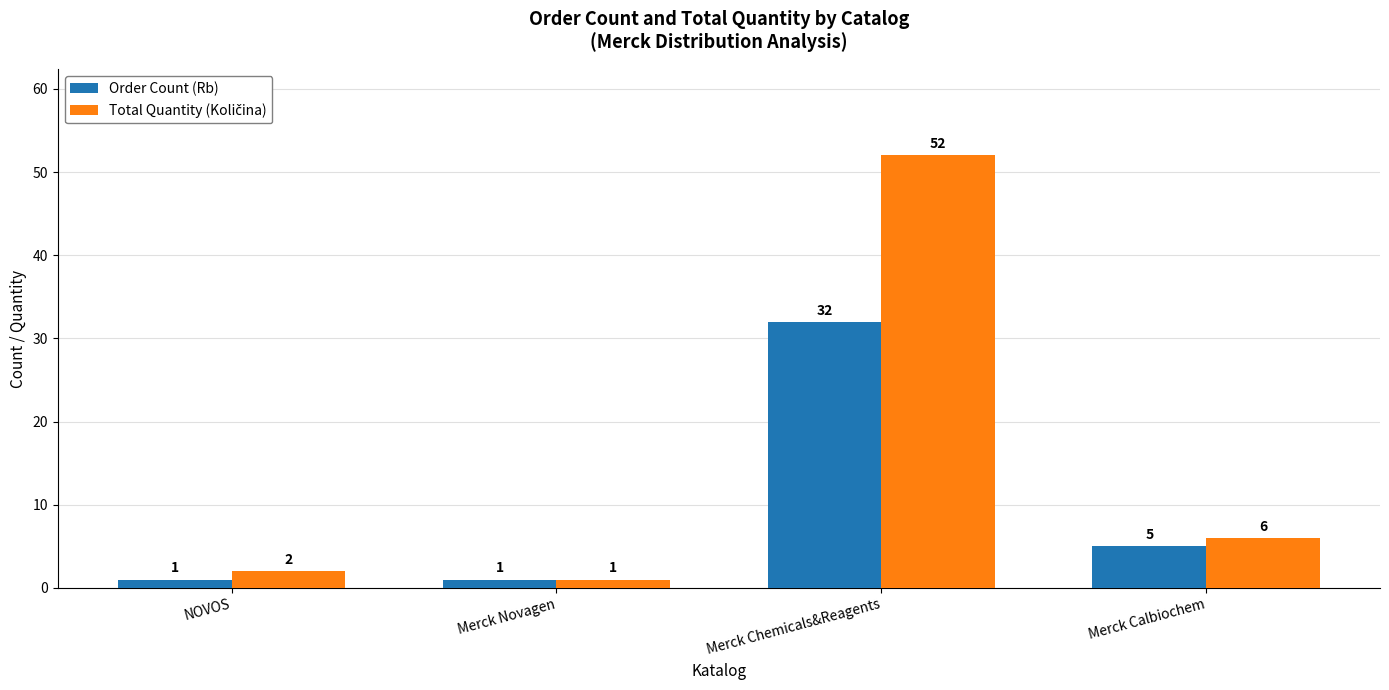

At which category is the sum across all series the highest?

Merck Chemicals&Reagents